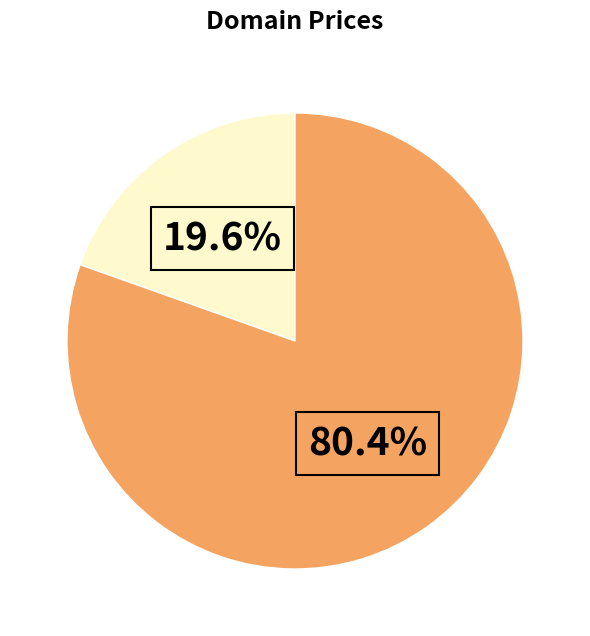

Is there any slice that represents more than half of the pie?

Yes